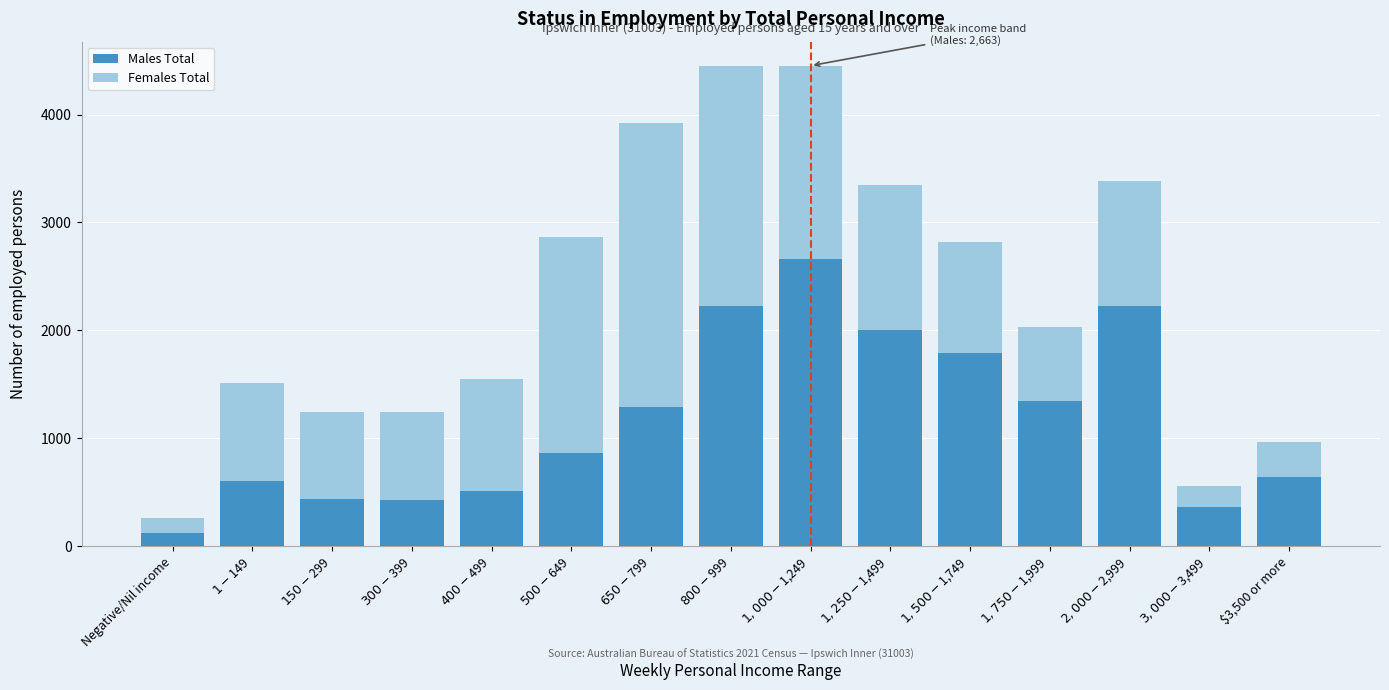

What is the average value of the Males Total series?

1169